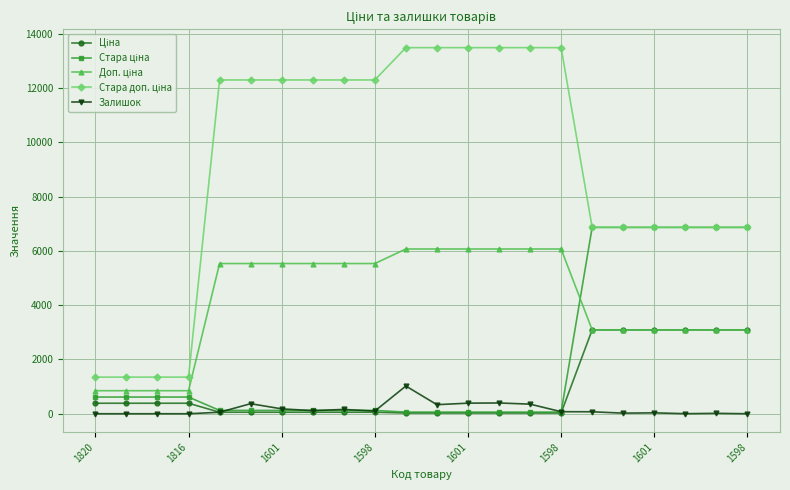

At how many categories does at least one series exceed 7103?

12